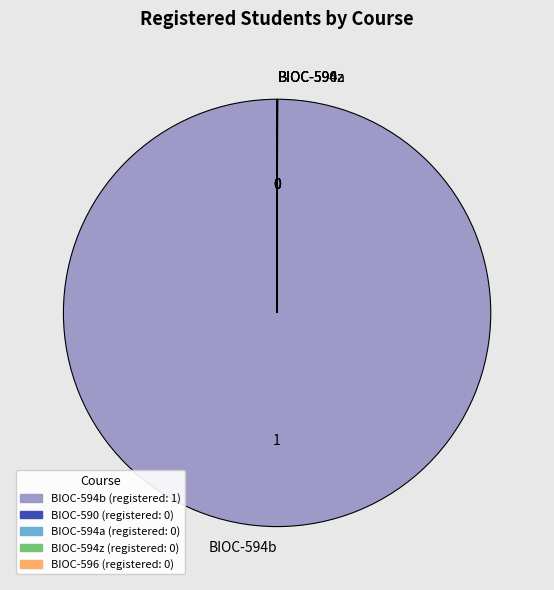

Which category has the biggest portion of the pie?

BIOC-594b